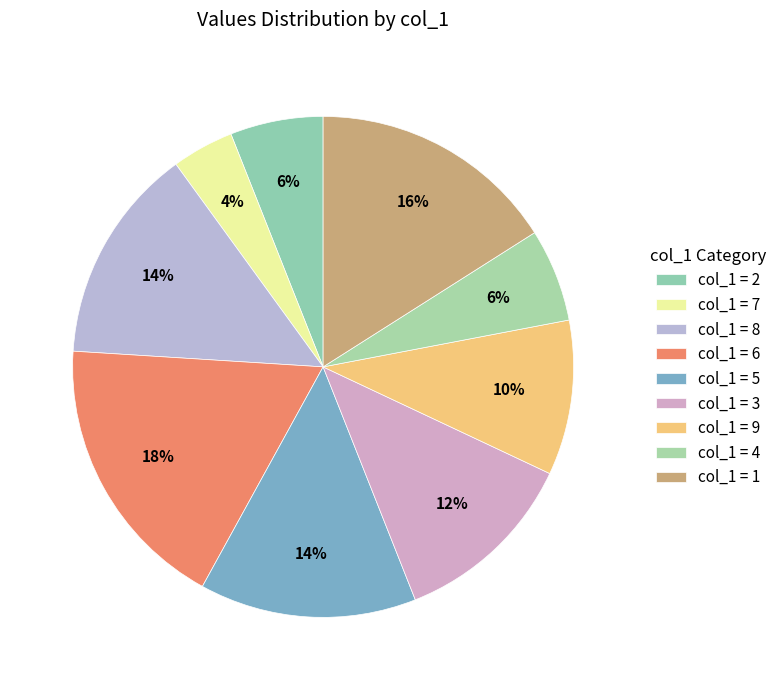

Count the number of slices in the pie.

9